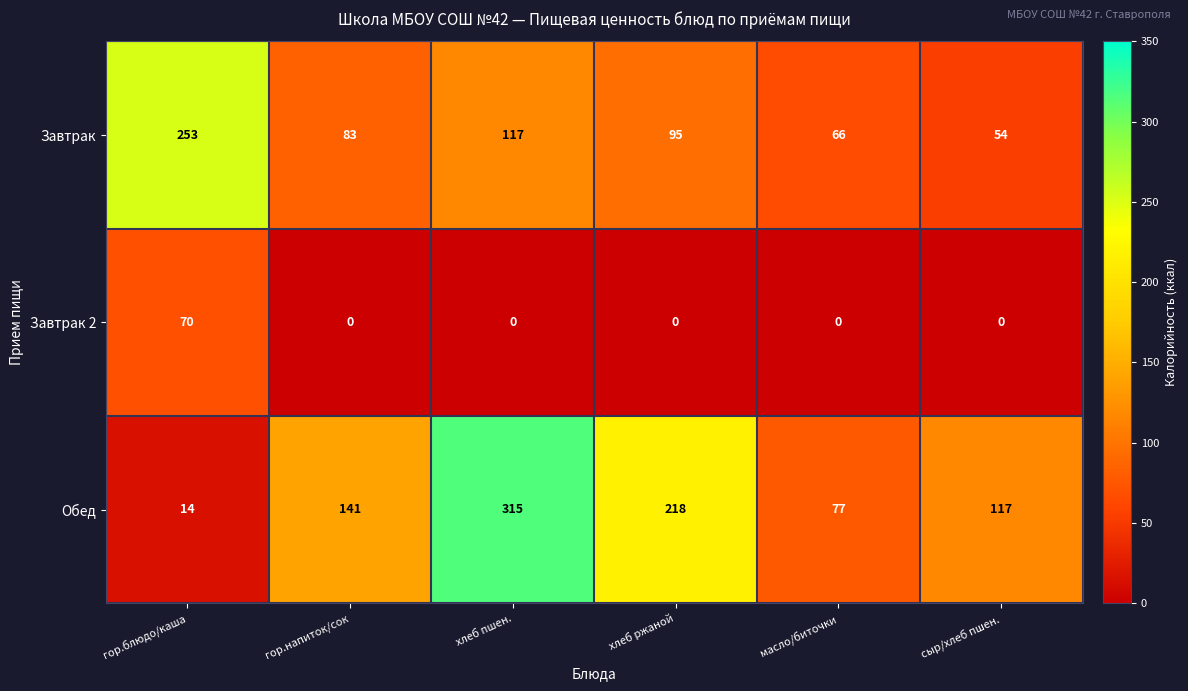

At which category is the sum across all series the highest?

хлеб пшен.